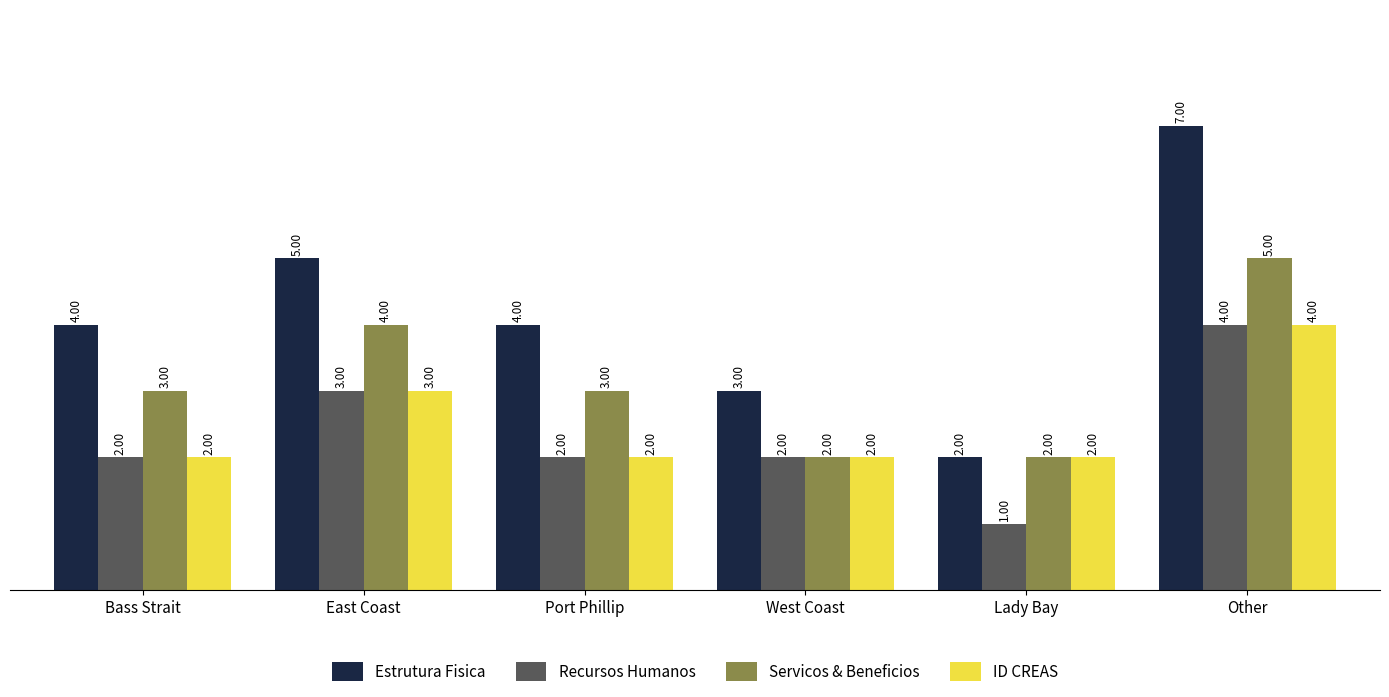

Which series has the widest spread of values?

Estrutura Fisica